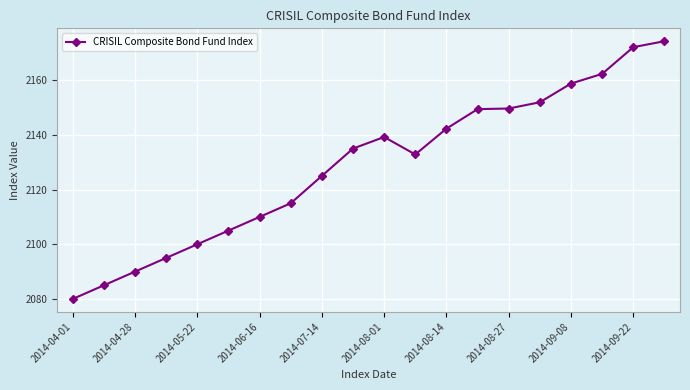

What is the minimum value shown in the chart?

2080.0